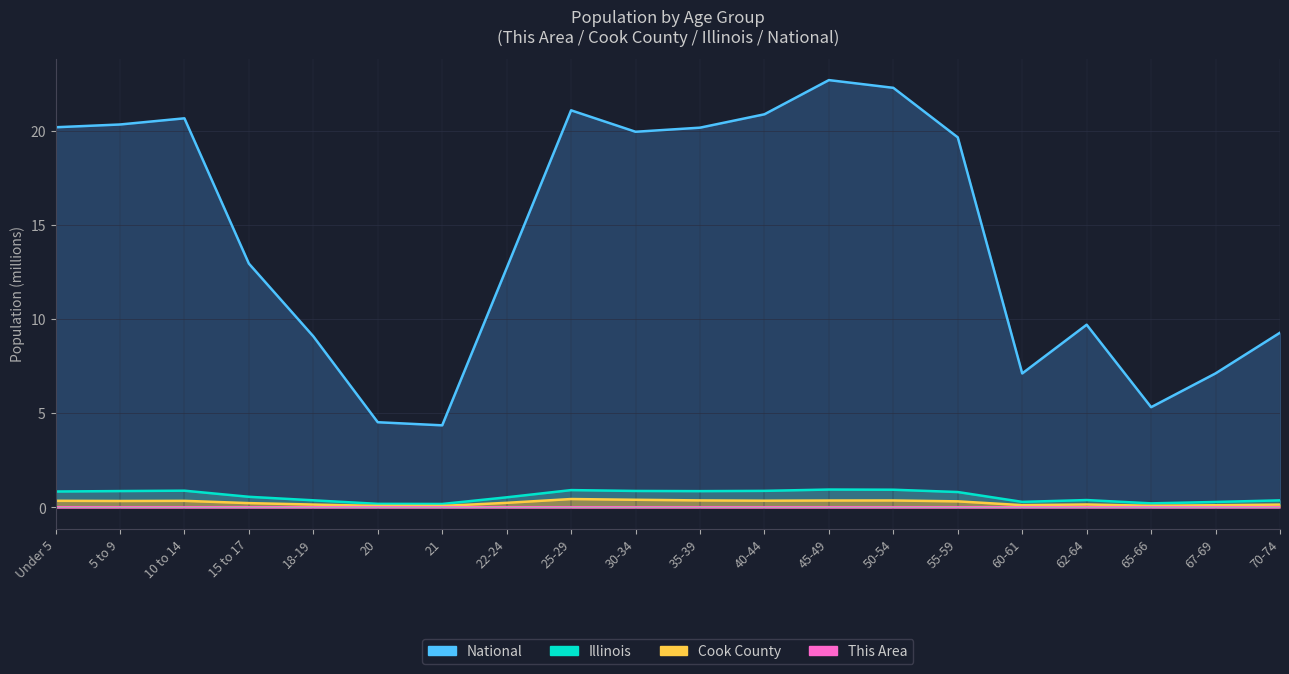

Reading left to right, list all the values displayed in this chart.

This Area: Under 5=0.0	5 to 9=0.0	10 to 14=0.0	15 to 17=0.0	18-19=0.0	20=0.0	21=0.0	22-24=0.0	25-29=0.0	30-34=0.0	35-39=0.0	40-44=0.0	45-49=0.0	50-54=0.0	55-59=0.0	60-61=0.0	62-64=0.0	65-66=0.0	67-69=0.0	70-74=0.0
Cook County: Under 5=0.3	5 to 9=0.3	10 to 14=0.3	15 to 17=0.2	18-19=0.1	20=0.1	21=0.1	22-24=0.2	25-29=0.4	30-34=0.4	35-39=0.4	40-44=0.3	45-49=0.4	50-54=0.4	55-59=0.3	60-61=0.1	62-64=0.1	65-66=0.1	67-69=0.1	70-74=0.1
Illinois: Under 5=0.8	5 to 9=0.9	10 to 14=0.9	15 to 17=0.6	18-19=0.4	20=0.2	21=0.2	22-24=0.5	25-29=0.9	30-34=0.9	35-39=0.9	40-44=0.9	45-49=0.9	50-54=0.9	55-59=0.8	60-61=0.3	62-64=0.4	65-66=0.2	67-69=0.3	70-74=0.4
National: Under 5=20.2	5 to 9=20.3	10 to 14=20.7	15 to 17=13.0	18-19=9.1	20=4.5	21=4.4	22-24=12.7	25-29=21.1	30-34=20.0	35-39=20.2	40-44=20.9	45-49=22.7	50-54=22.3	55-59=19.7	60-61=7.1	62-64=9.7	65-66=5.3	67-69=7.1	70-74=9.3